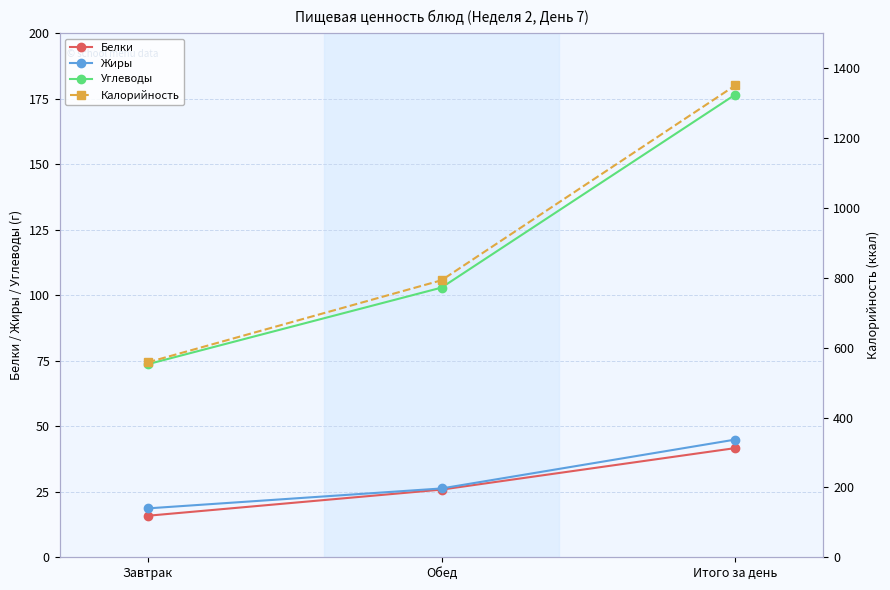

How many categories are shown in the chart?

3